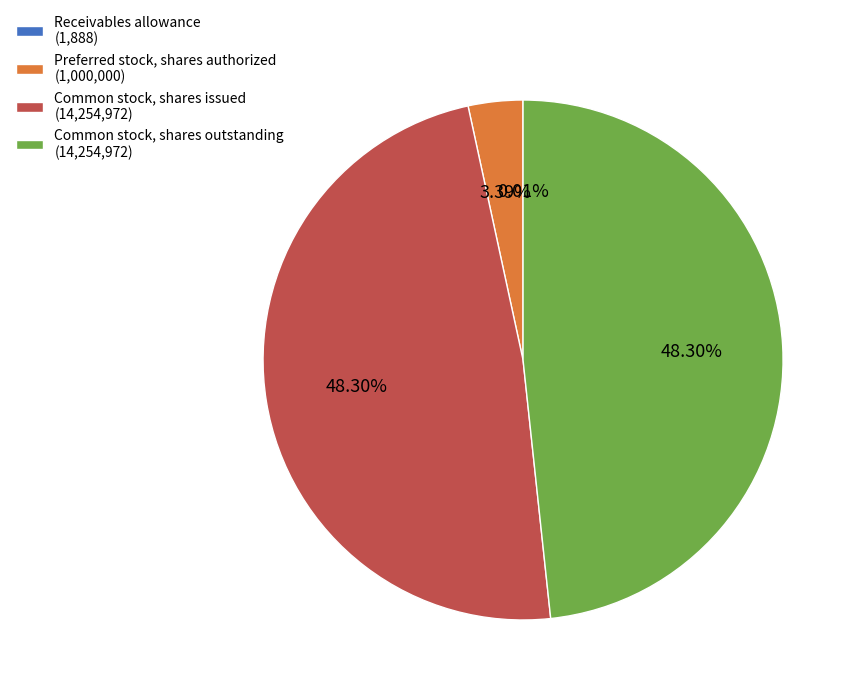

To the nearest percent, what is the difference between the largest and smallest slice percentages?

48%